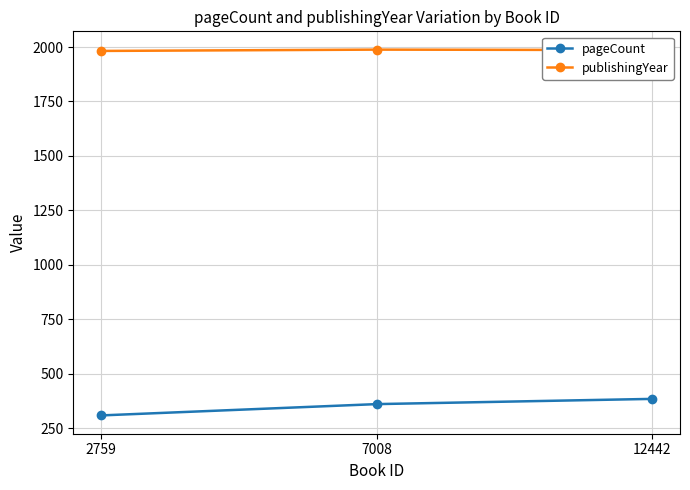

How many publishingYear values are between 1982 and 1988?

3